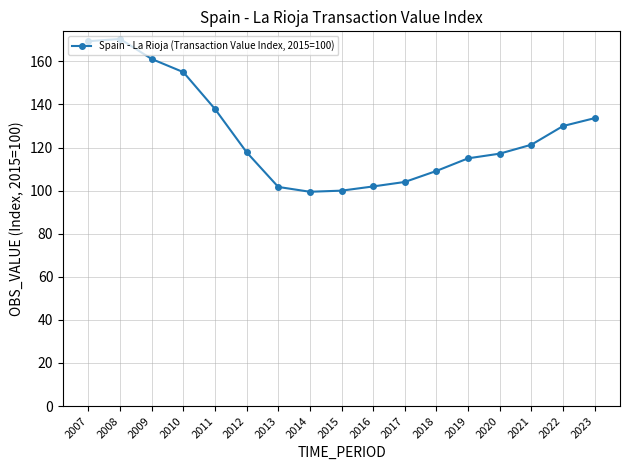

What is the greatest value displayed?

170.4